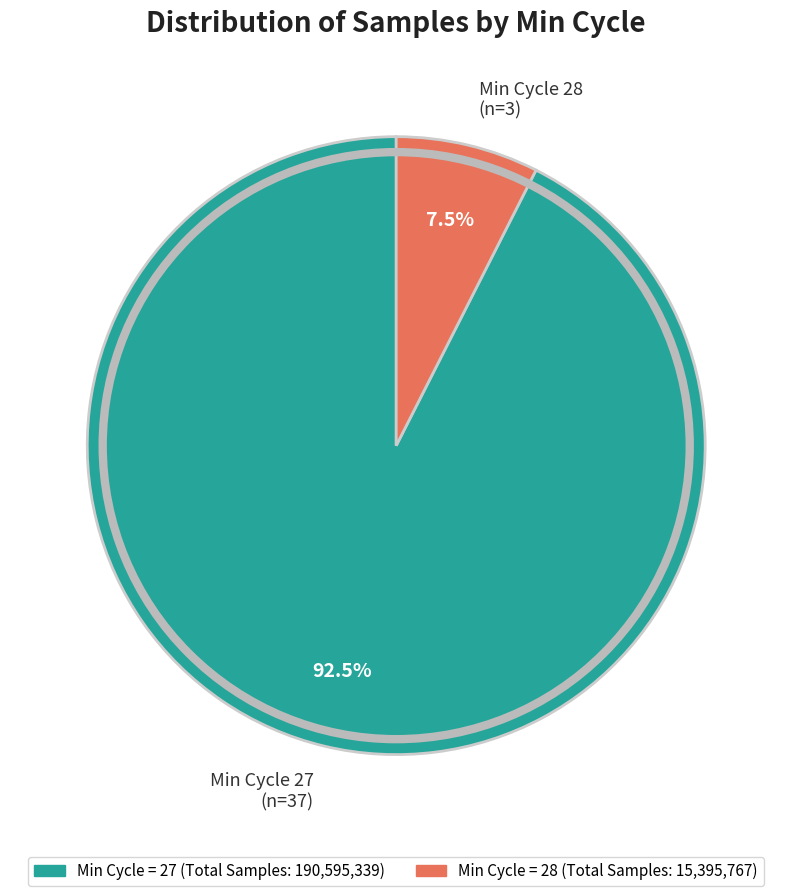

What is the total percentage of Min Cycle 28 (n=3) and Min Cycle 27 (n=37)?

100.0%